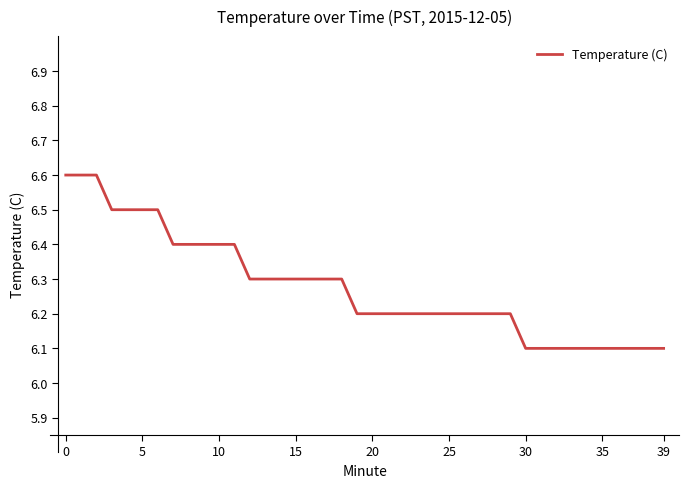

What is the difference between the maximum and minimum values?

0.5